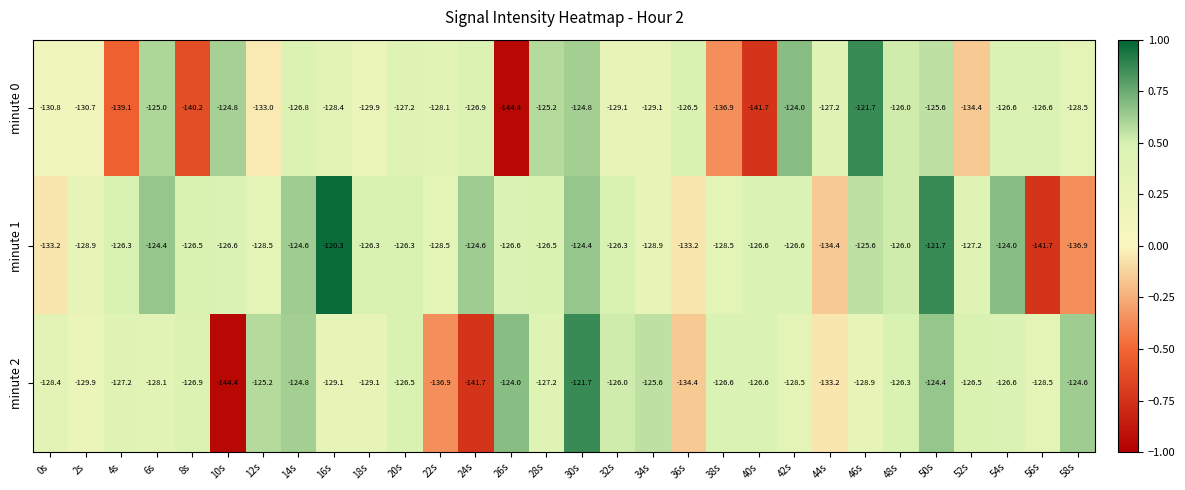

Count the number of categories in the chart.

30